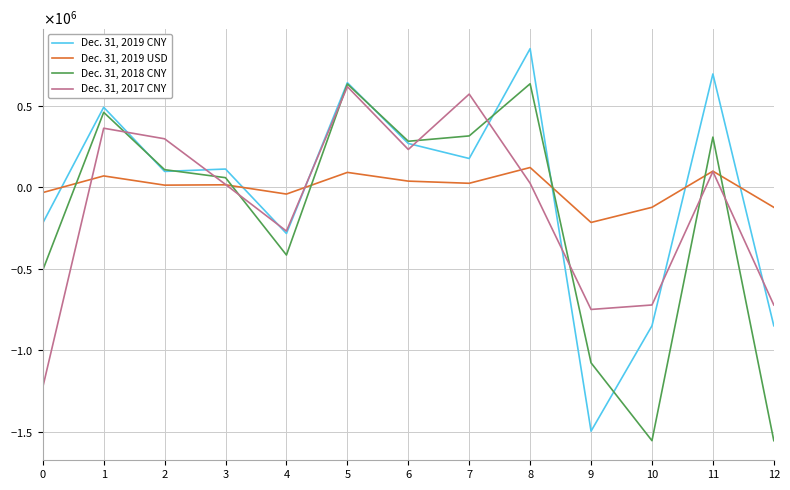

Does the chart have visible grid lines?

Yes